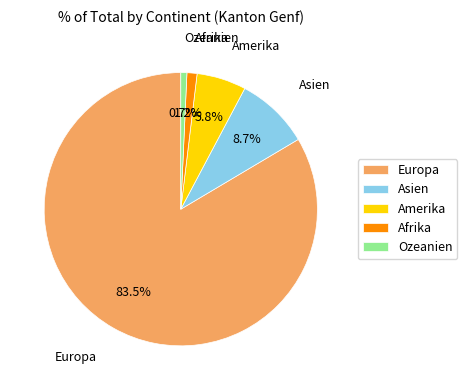

Does Europa represent more than half of the total?

Yes